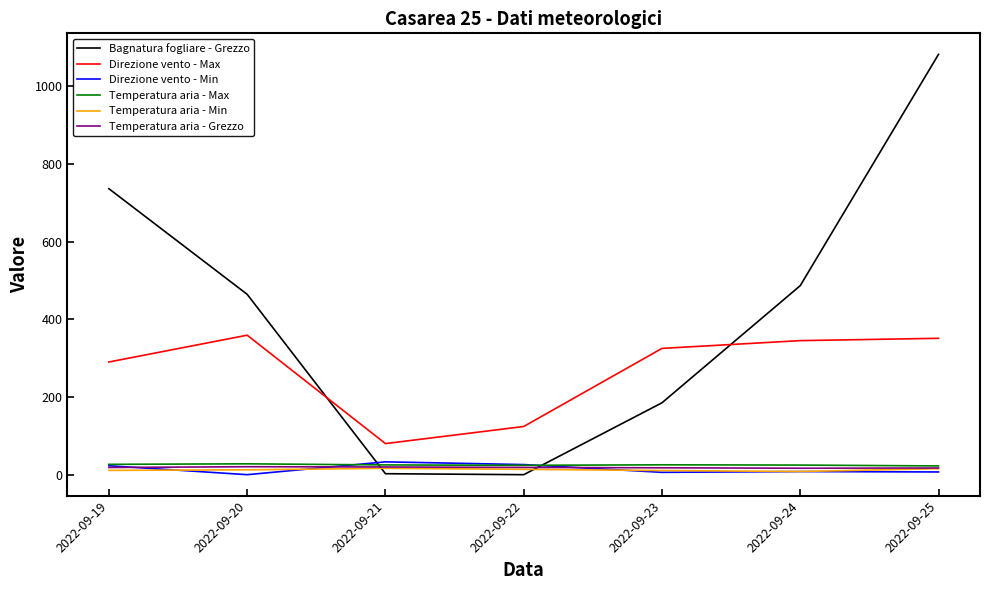

Count the number of data series in this chart.

6